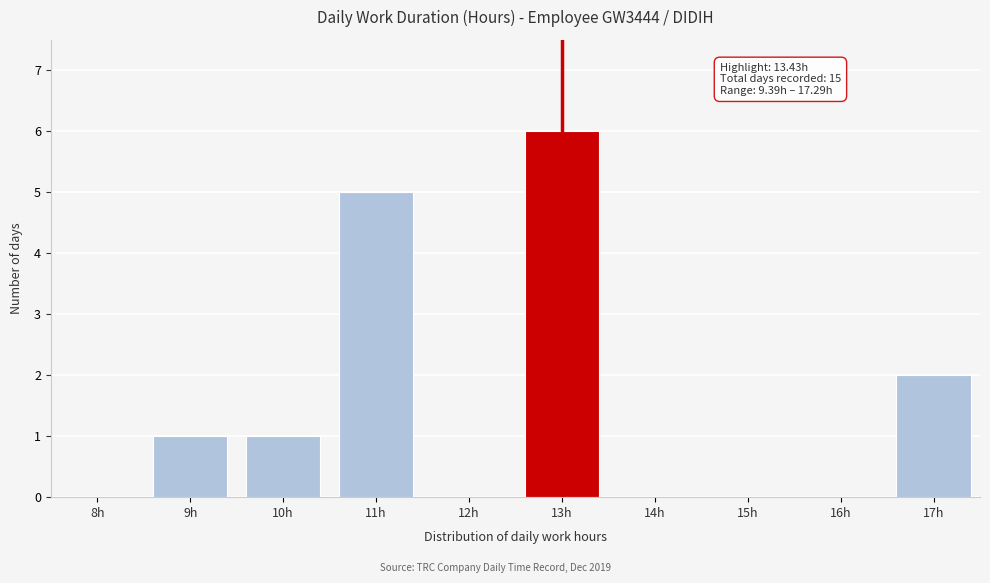

Reading left to right, list all the values displayed in this chart.

8h=0	9h=1	10h=1	11h=5	12h=0	13h=6	14h=0	15h=0	16h=0	17h=2